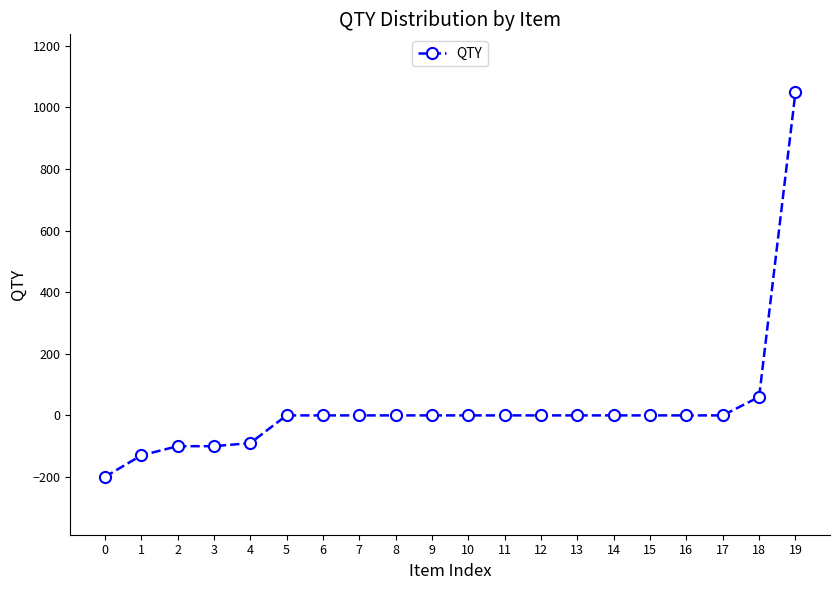

How many data points does each series have?

20